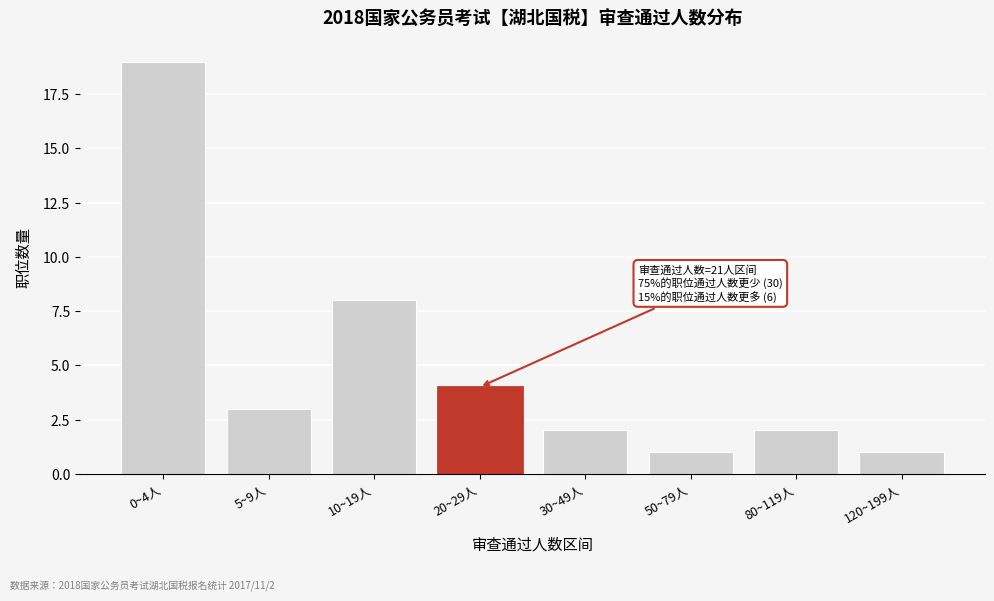

Reading left to right, extract all data points from this chart.

0~4人=19	5~9人=3	10~19人=8	20~29人=4	30~49人=2	50~79人=1	80~119人=2	120~199人=1